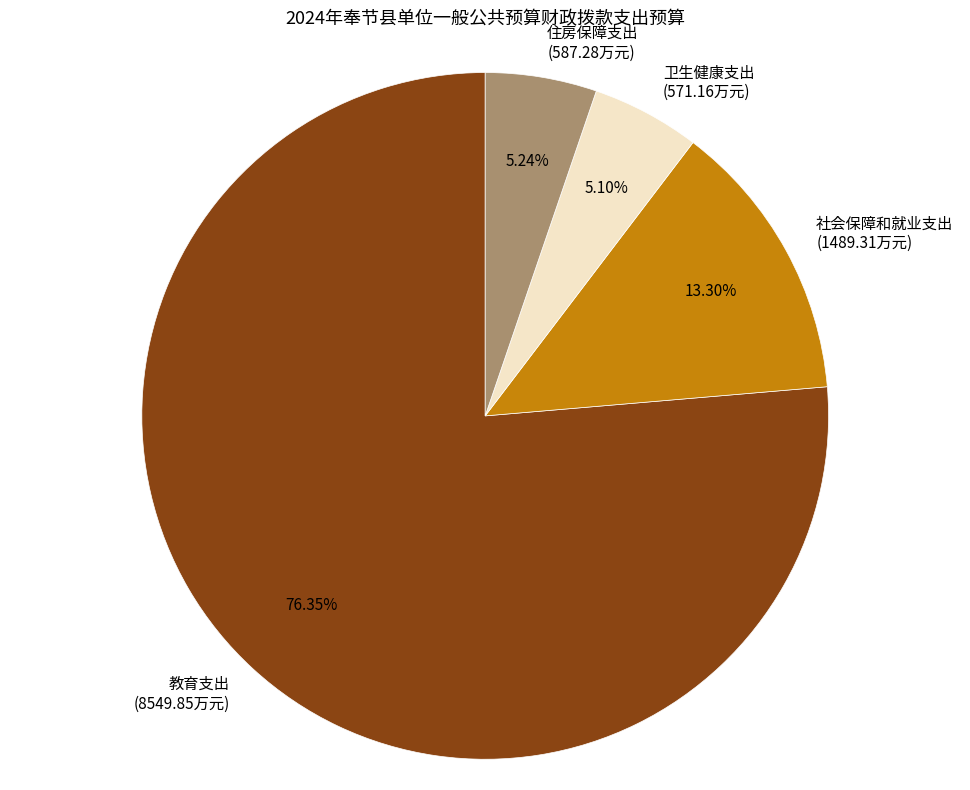

To the nearest percent, what is the average slice percentage?

25%